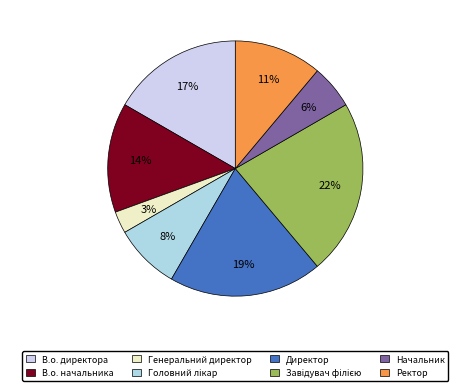

To the nearest percent, what is the difference between the Завідувач філією and Головний лікар slice percentages?

14%